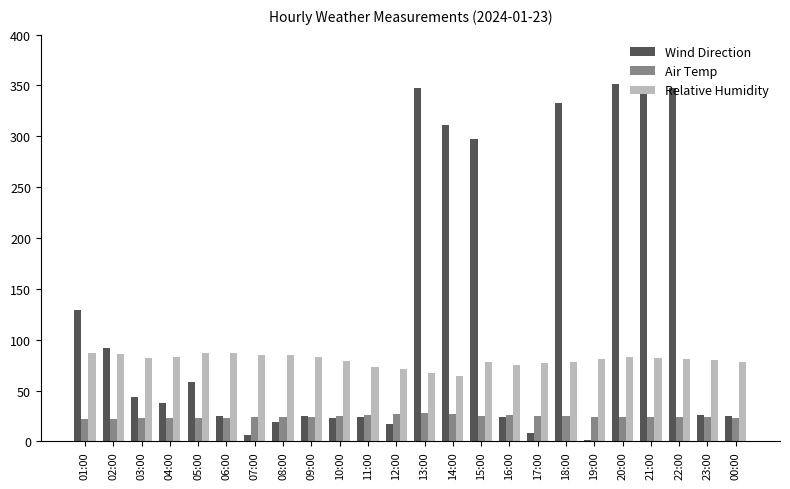

What is the highest value of the Air Temp series?

28.0